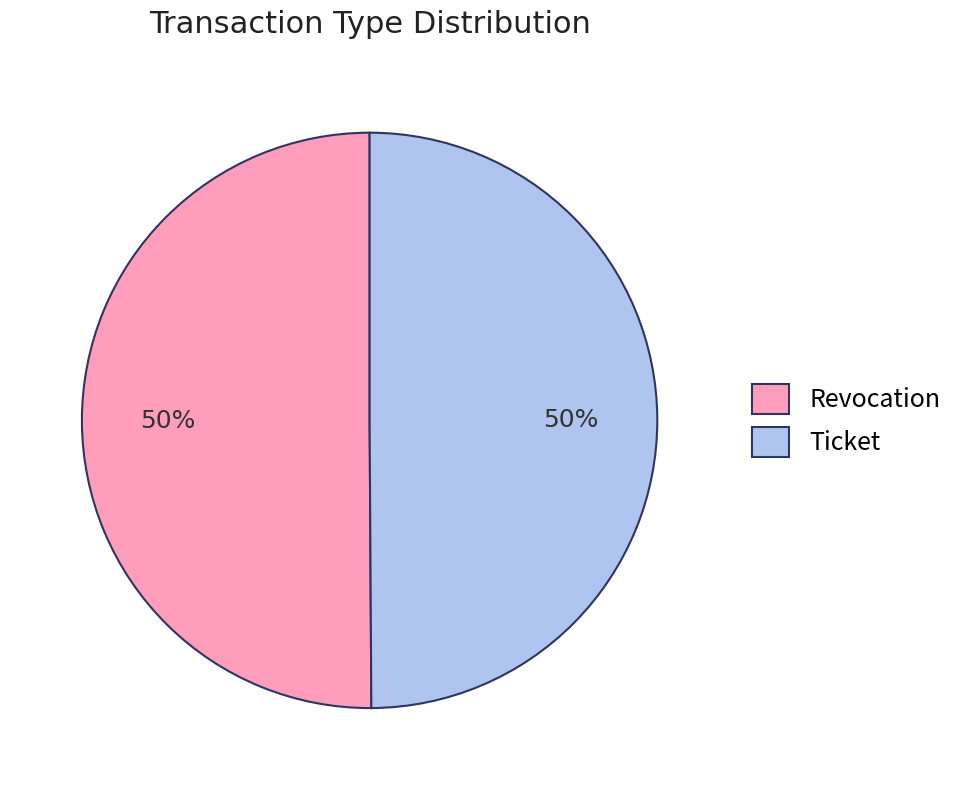

To the nearest percent, what percentage of the pie is Revocation?

50%